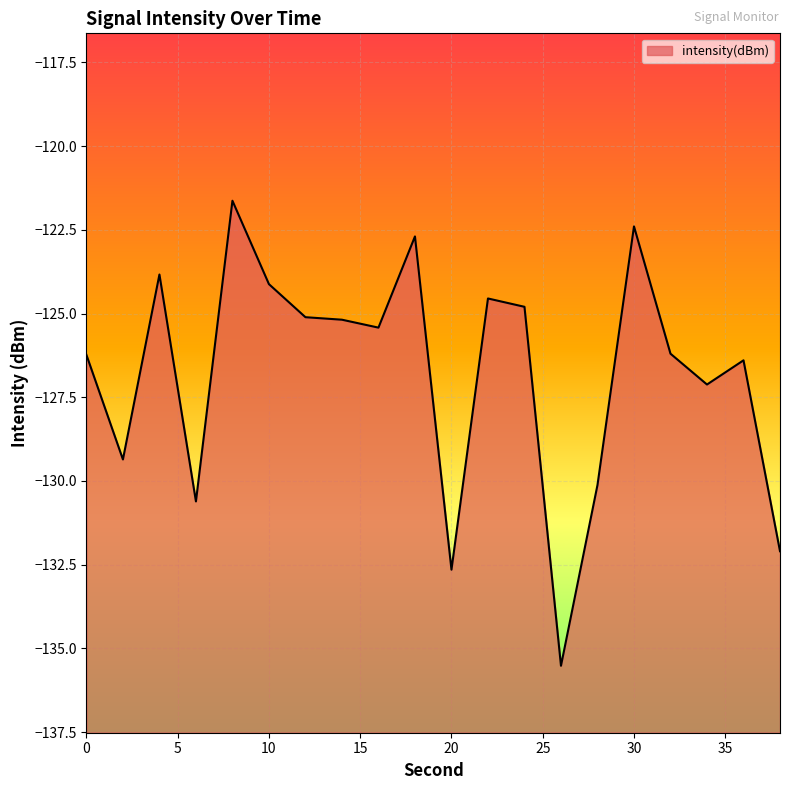

What is the difference between the second highest and second lowest values?

10.3